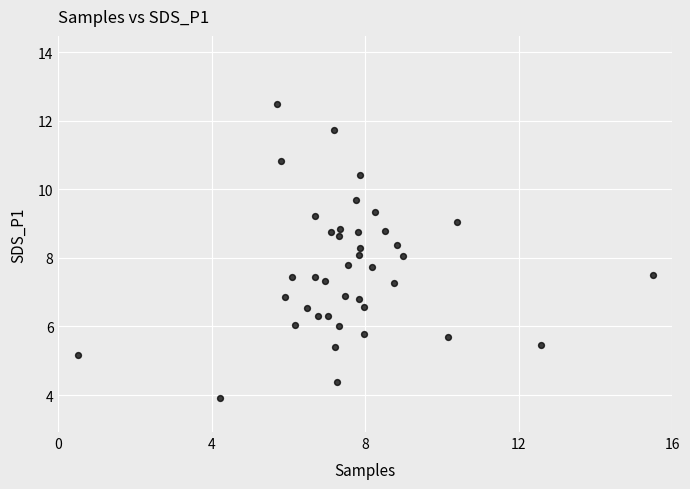

What is the range of X values (max minus min)?

15.0